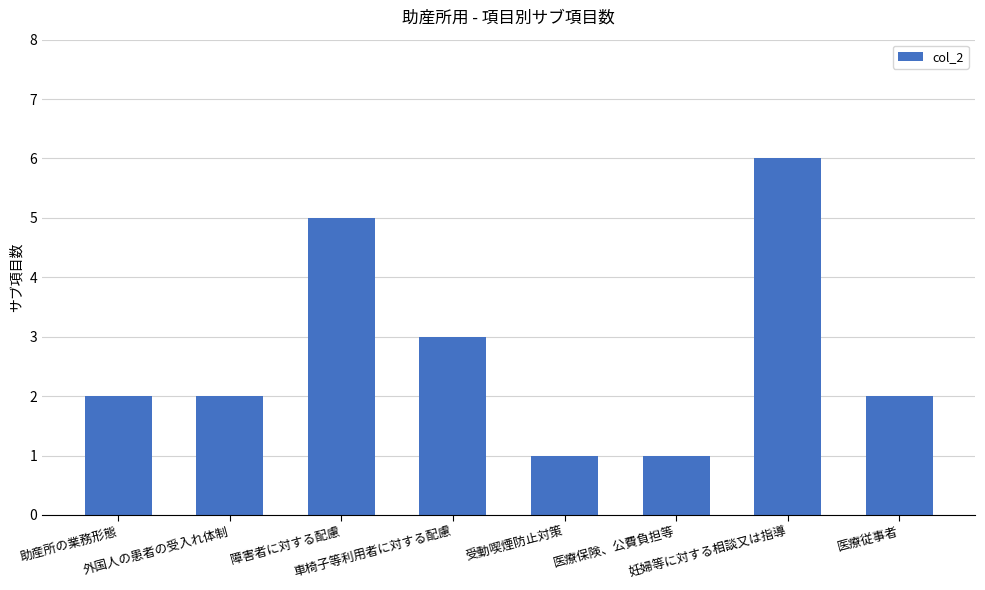

What is the value of the 7th bar from the left?

6